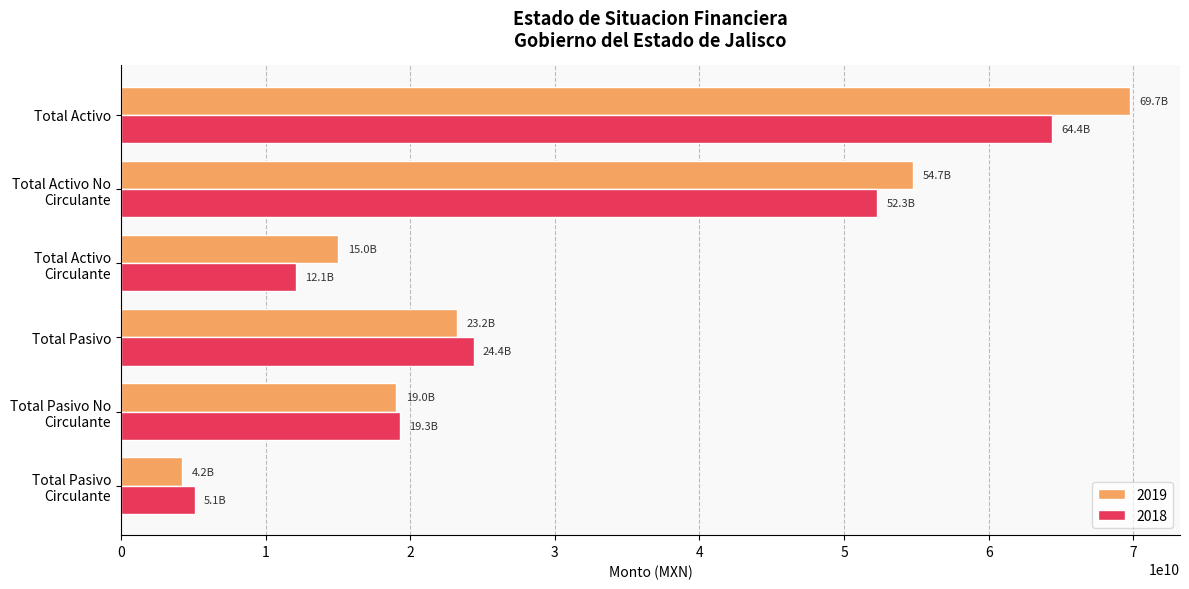

What is the difference between the second highest and minimum values in the 2019 series?

50558700236.1